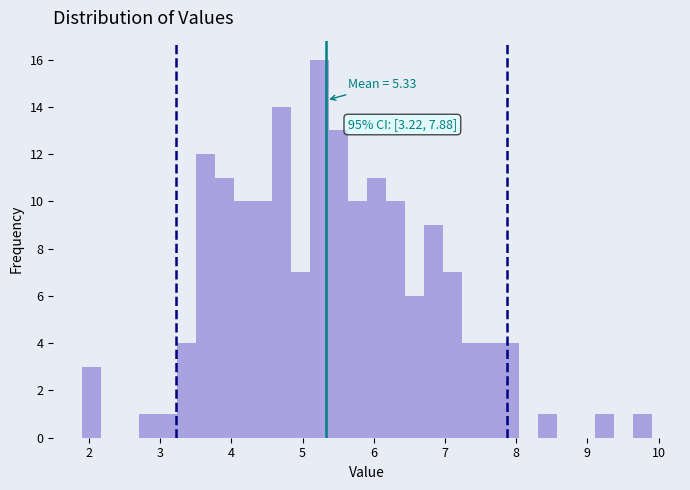

Read against the x-axis, roughly where is the centre of the tallest bar?

5.2